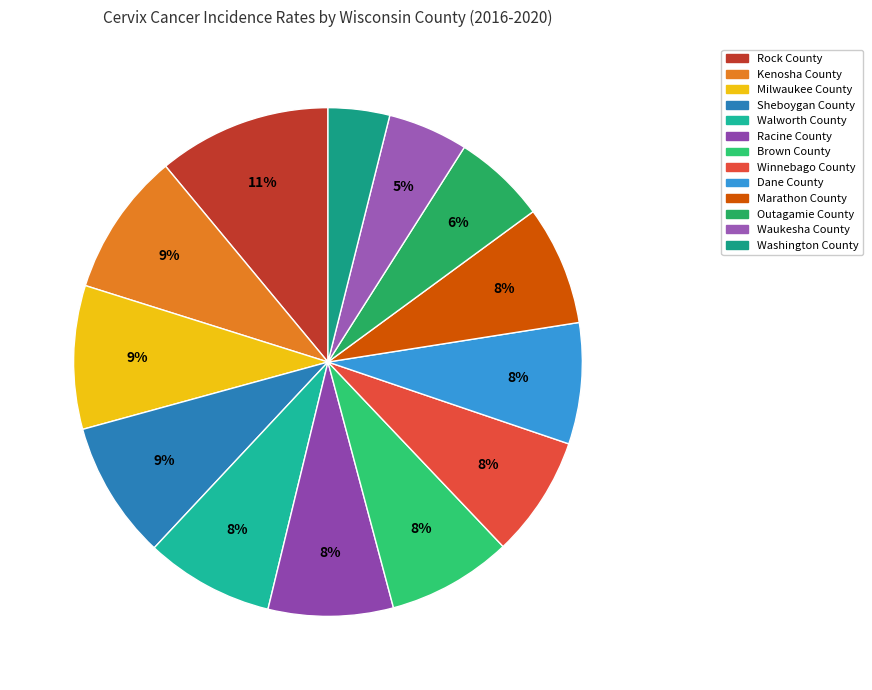

Is Waukesha County the majority of the pie?

No